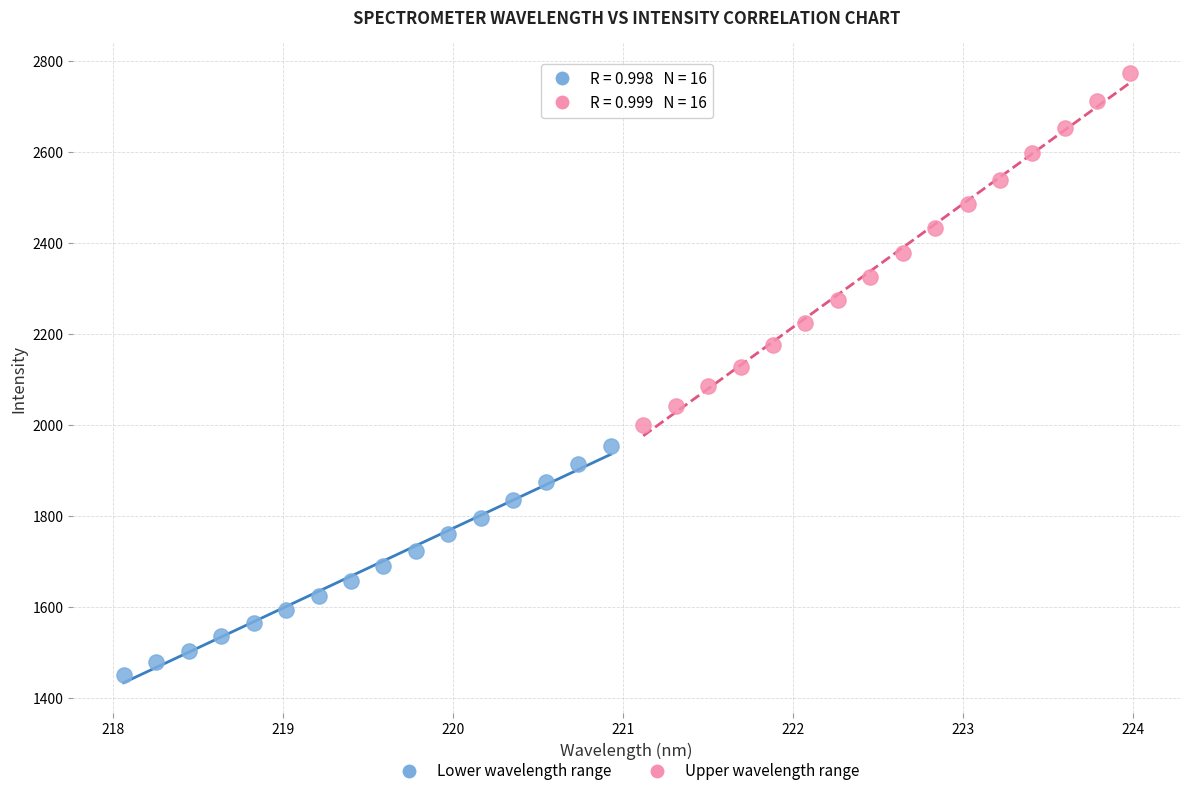

Which series contains the highest Y value?

Upper wavelength range